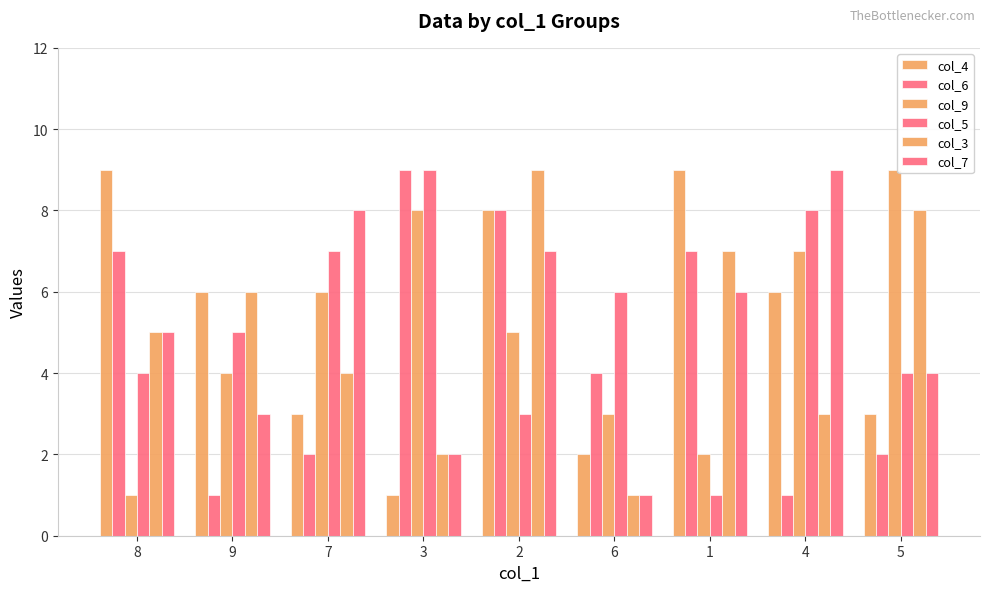

True or false: col_3 has a value of 5 at 8.

True